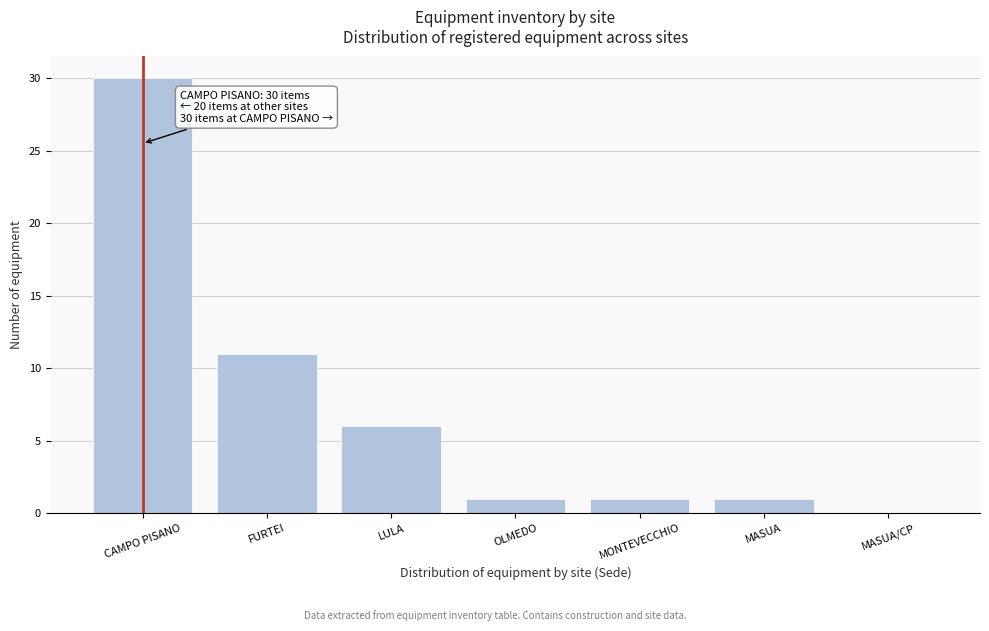

Reading left to right, list all the values displayed in this chart.

CAMPO PISANO=30	FURTEI=11	LULA=6	OLMEDO=1	MONTEVECCHIO=1	MASUA=1	MASUA/CP=0